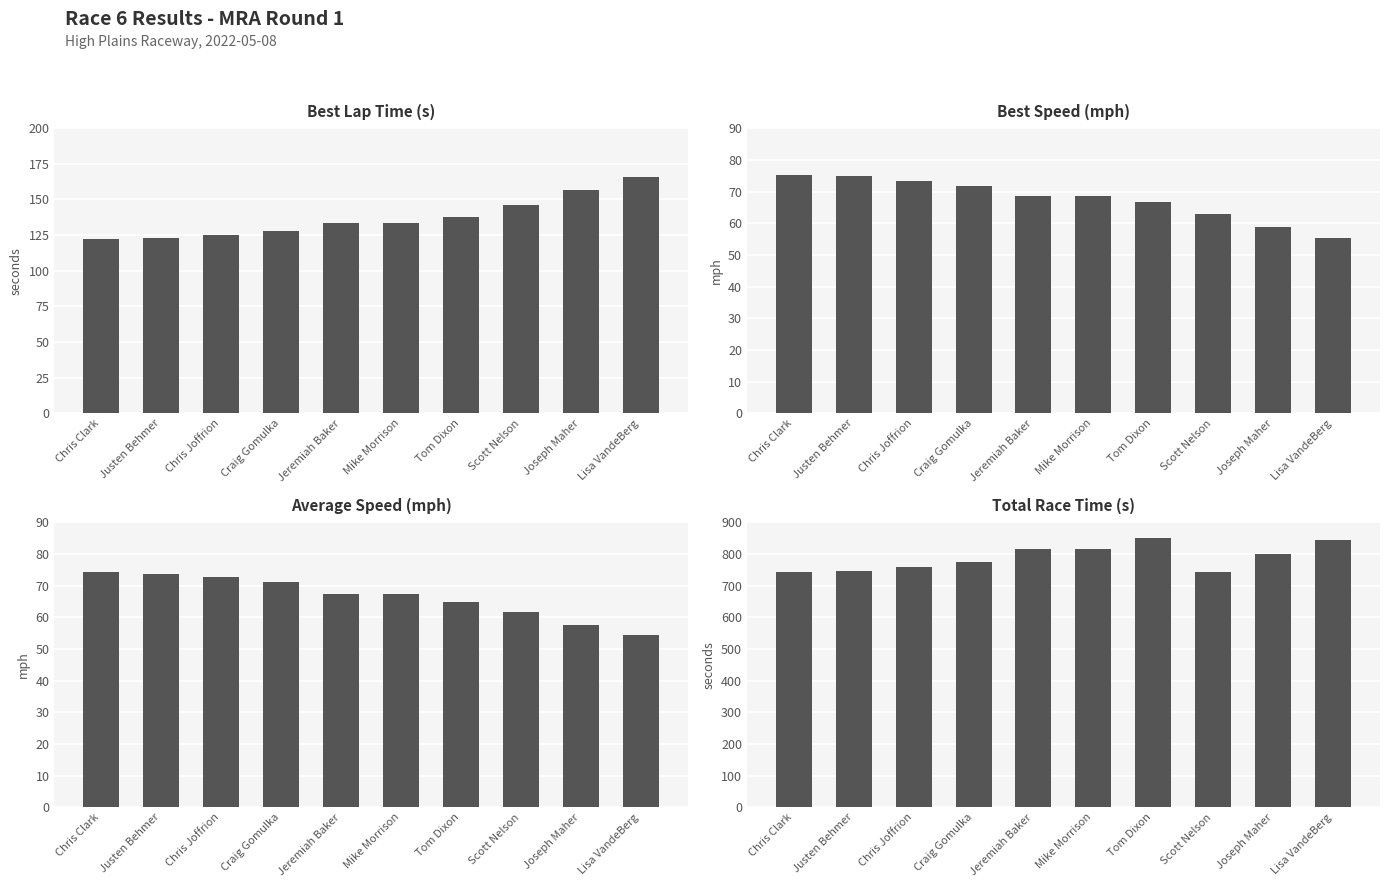

What is the label of the 6th bar from the right?

Jeremiah Baker